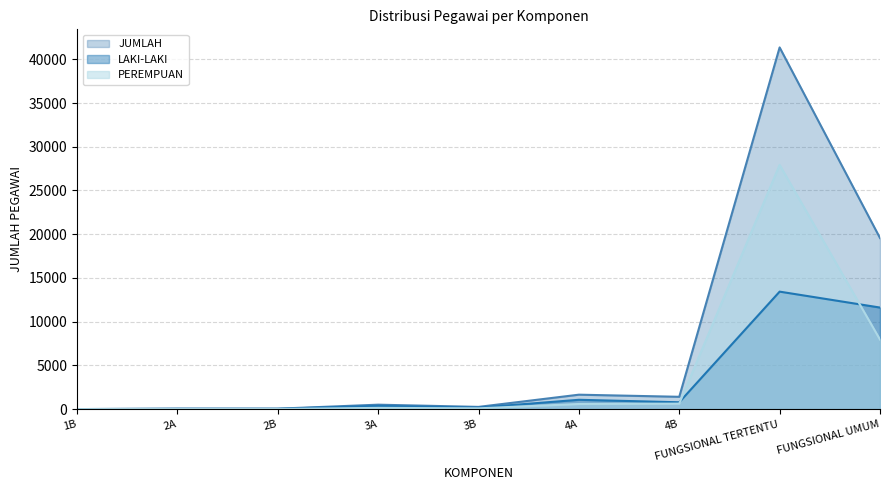

True or false: LAKI-LAKI and JUMLAH cross at least once.

False